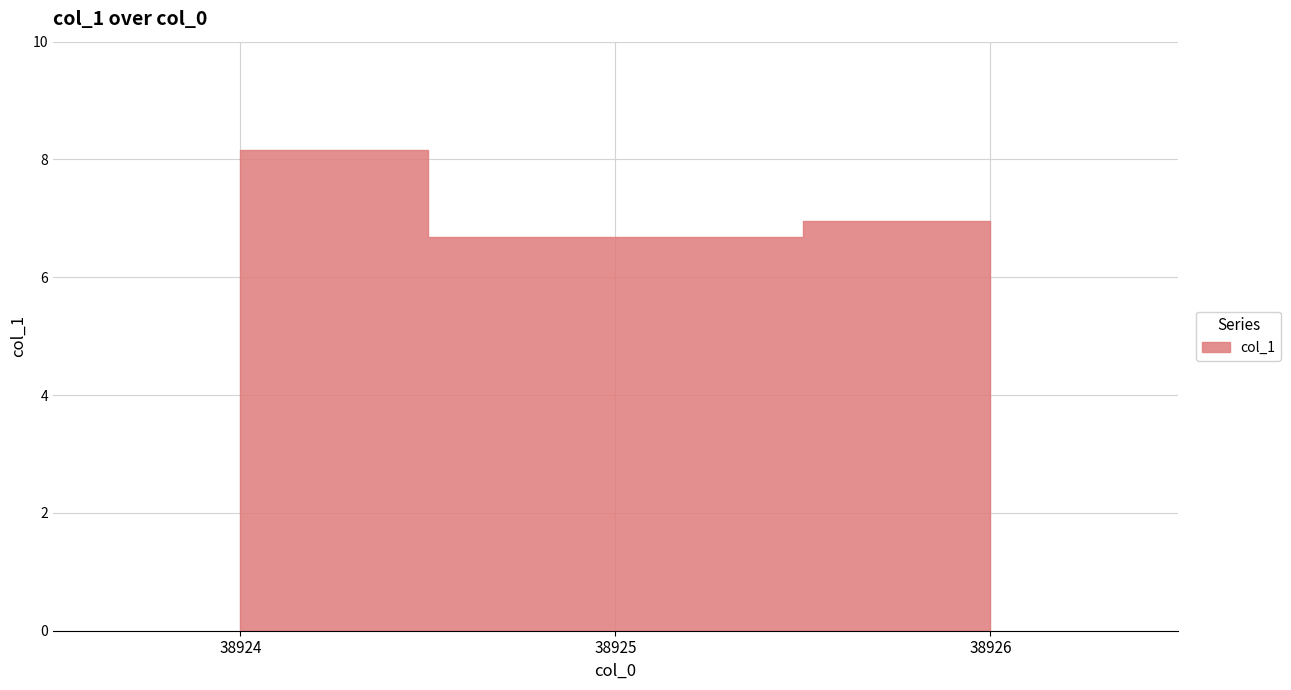

List the labels in order of value, largest first.

38924, 38926, 38925